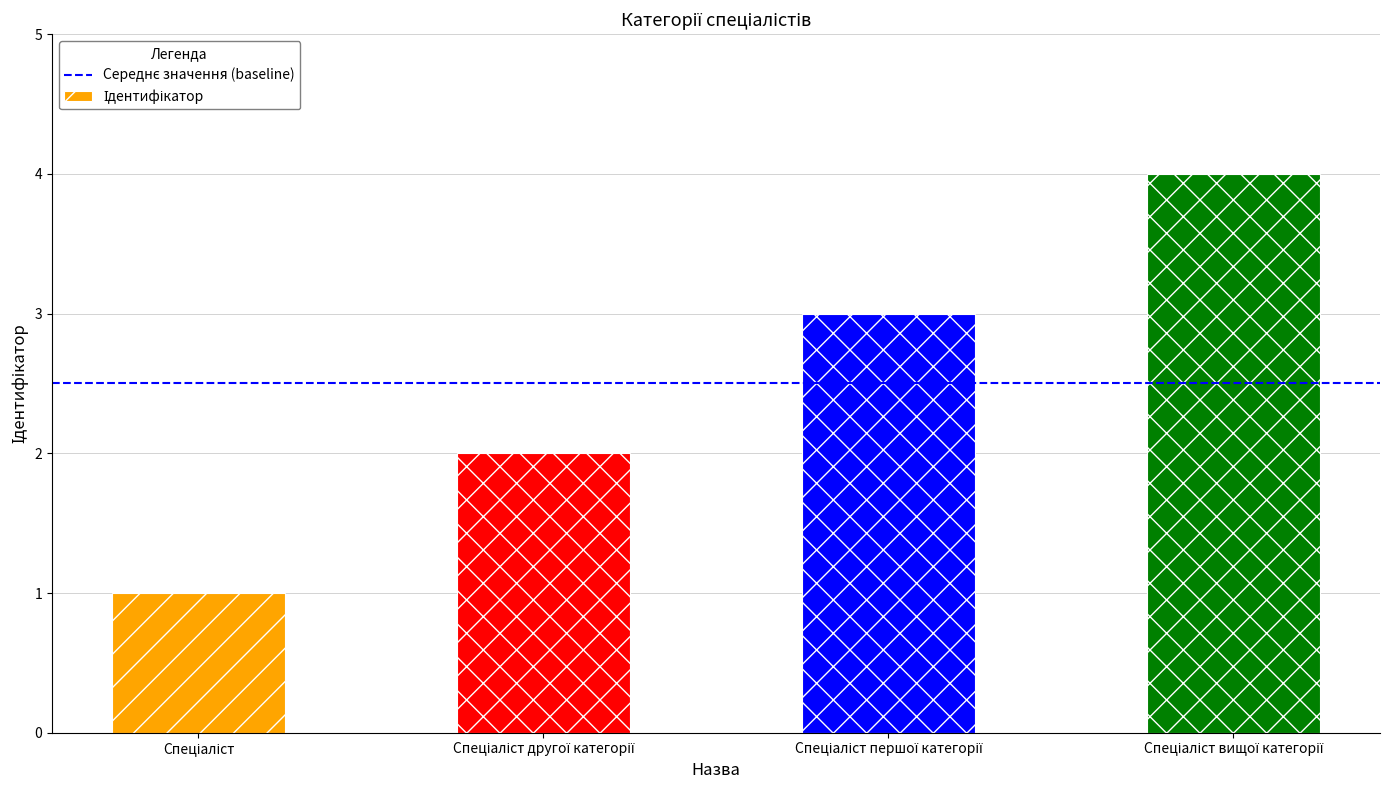

What is the maximum value shown in the chart?

4